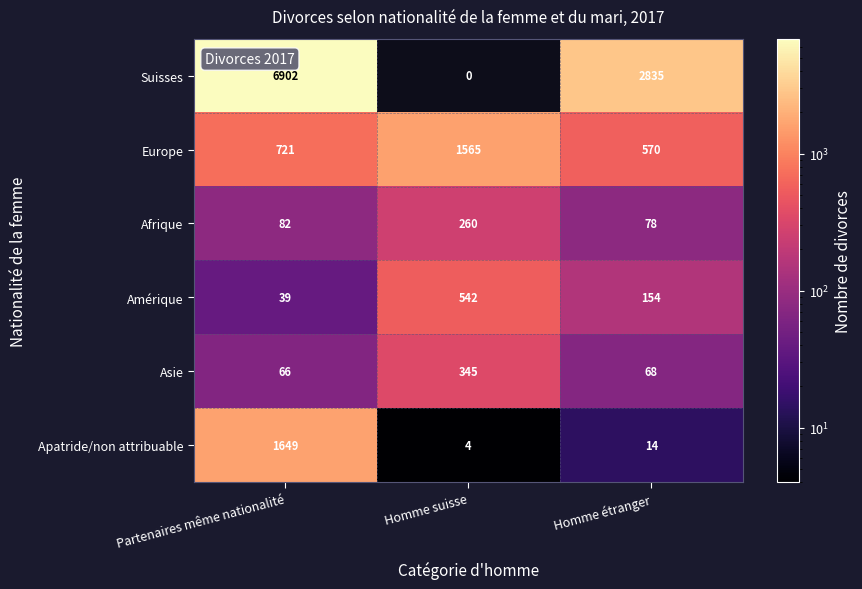

Reading right to left, transcribe all the data shown in this chart.

Suisses: 2835	0	6902
Europe: 570	1565	721
Afrique: 78	260	82
Amérique: 154	542	39
Asie: 68	345	66
Apatride/non attribuable: 14	4	1649